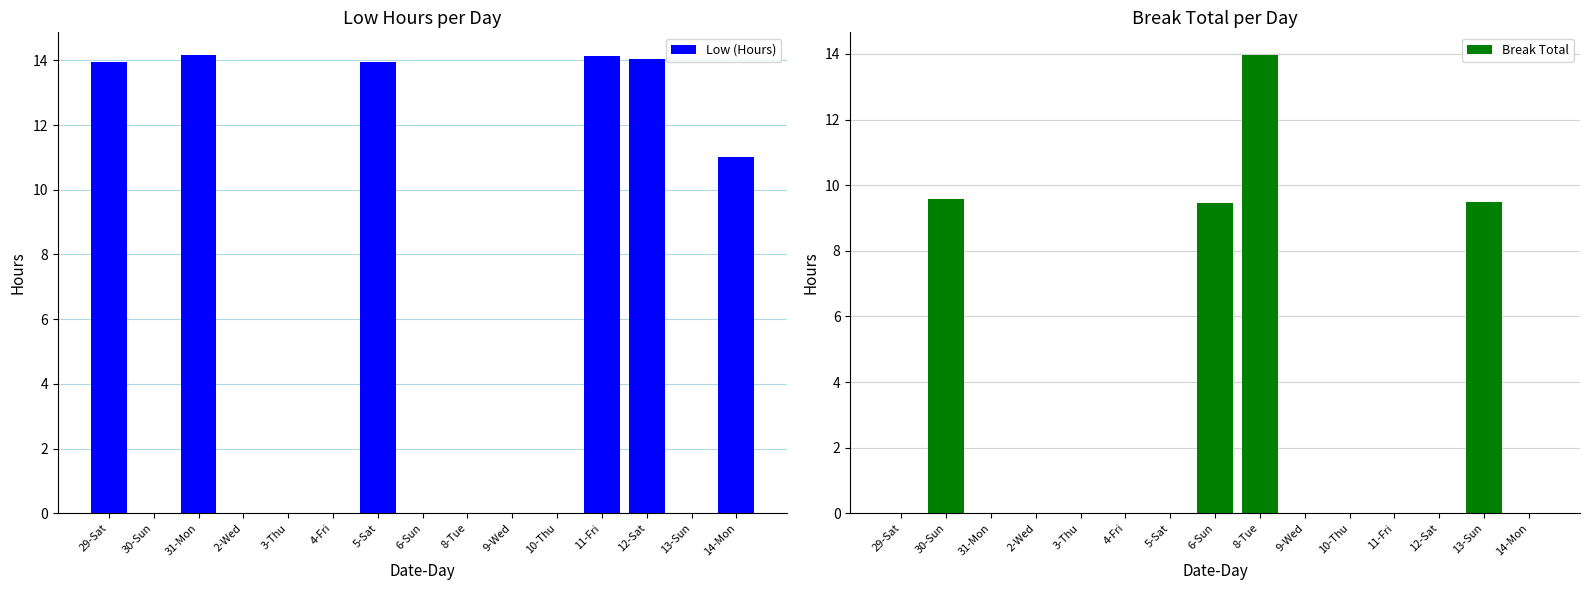

What is the average value of the Break Total series?

2.8